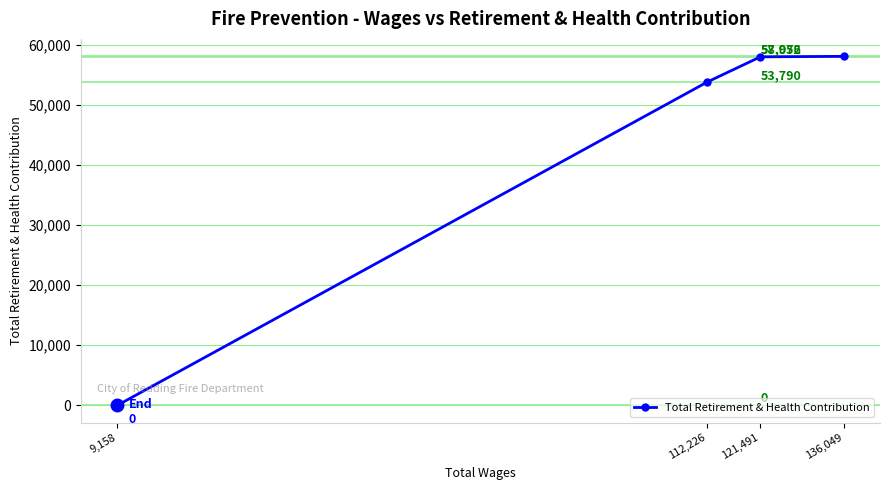

The chart shows a value of 0 at 9,158. True or false?

True